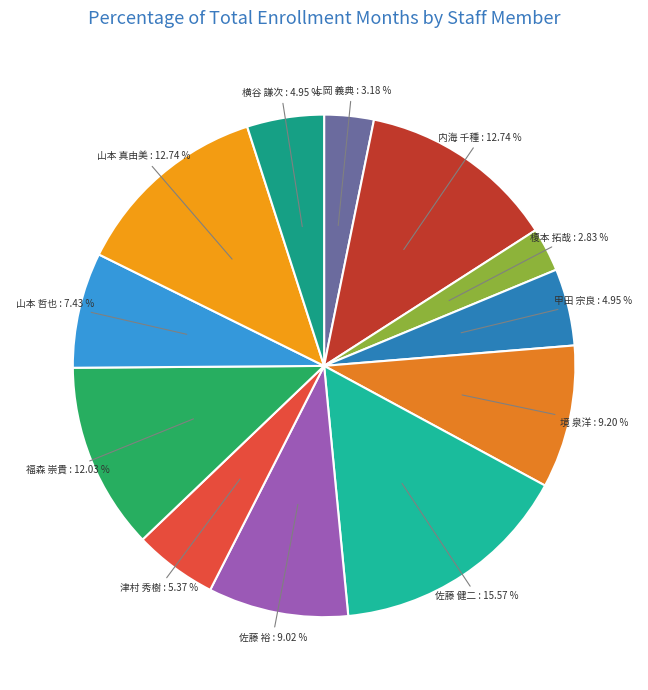

Is there a majority slice in this chart?

No